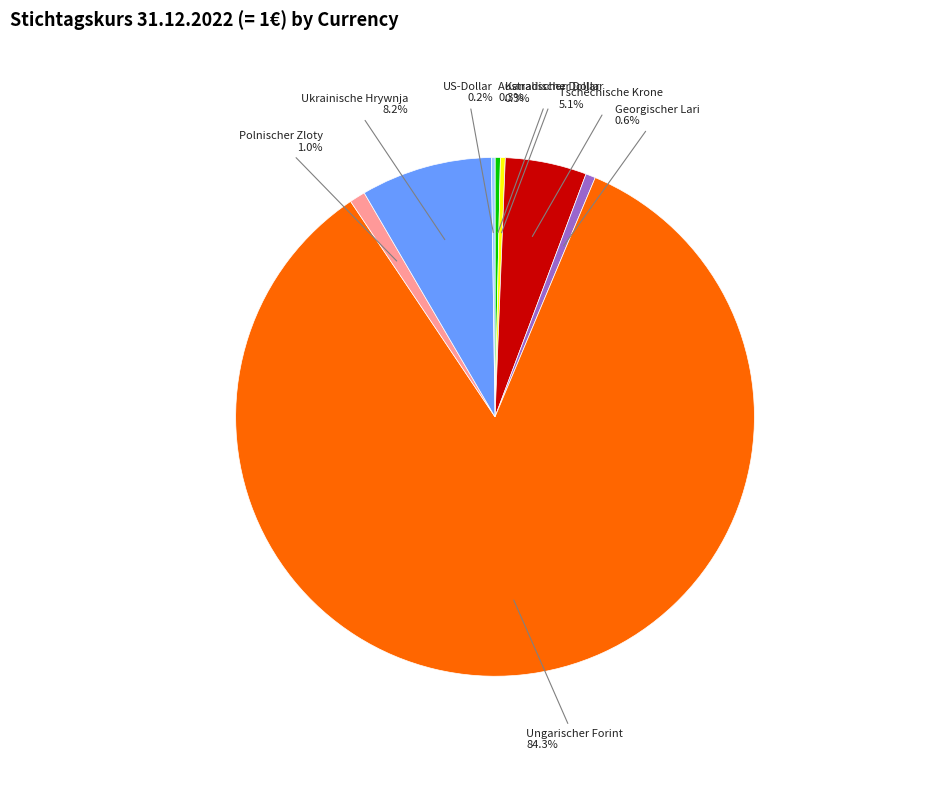

Does any single category account for the majority?

Yes